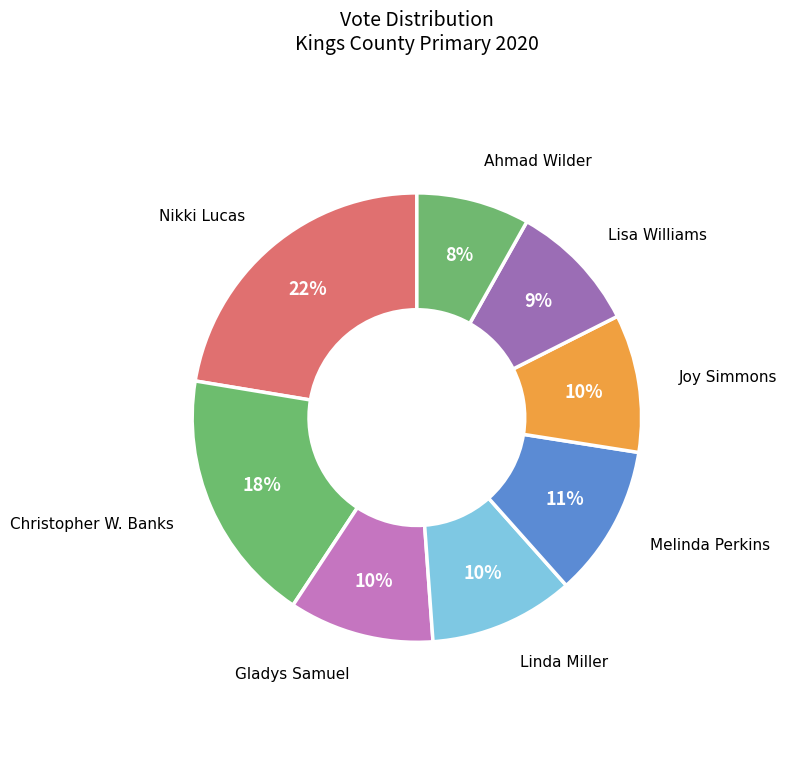

Count the number of slices in the pie.

8